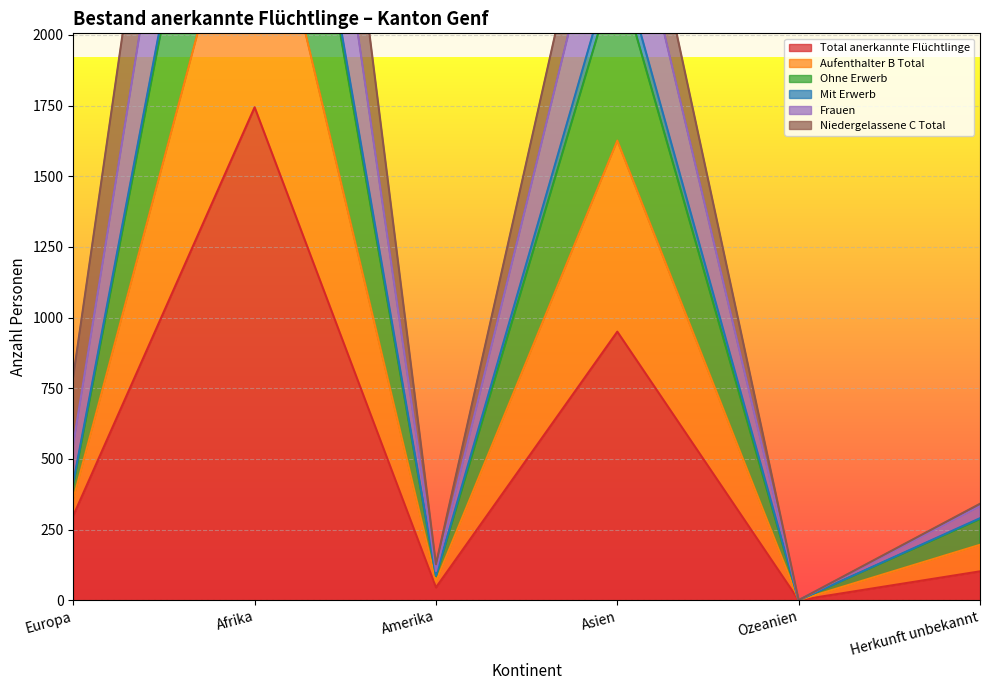

The Aufenthalter B Total series shows 87 at Amerika. True or false?

True